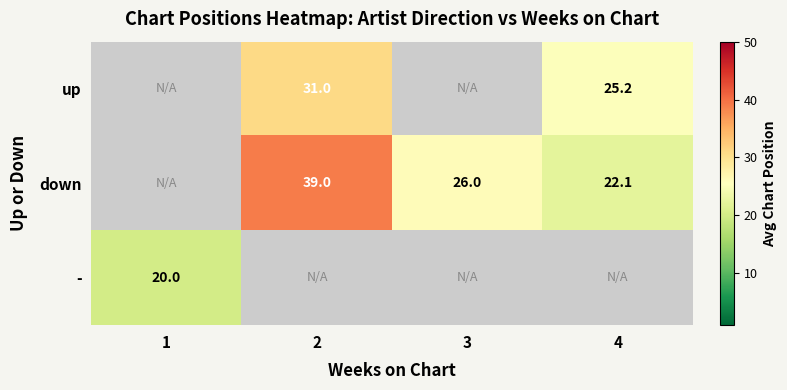

What is the difference between the down values at 3 and 4?

3.9